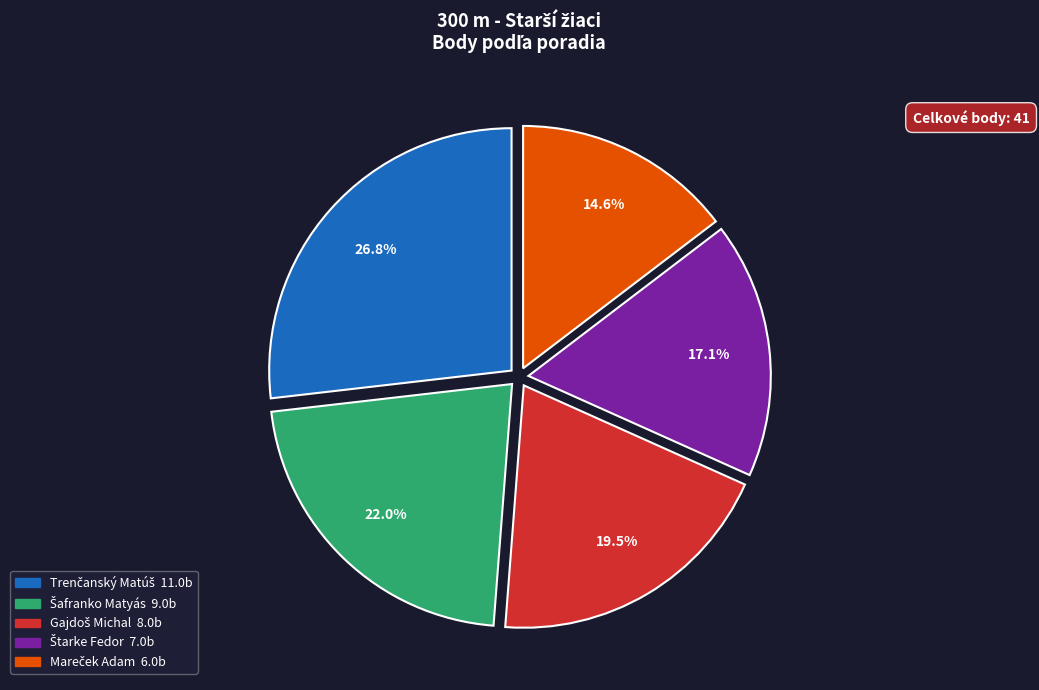

To the nearest percent, what is the average slice percentage?

20%